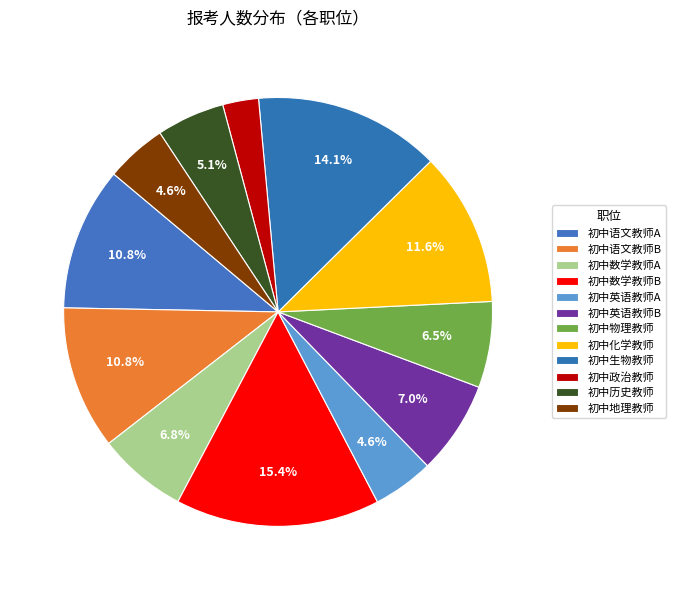

Does 初中数学教师B represent more than half of the total?

No